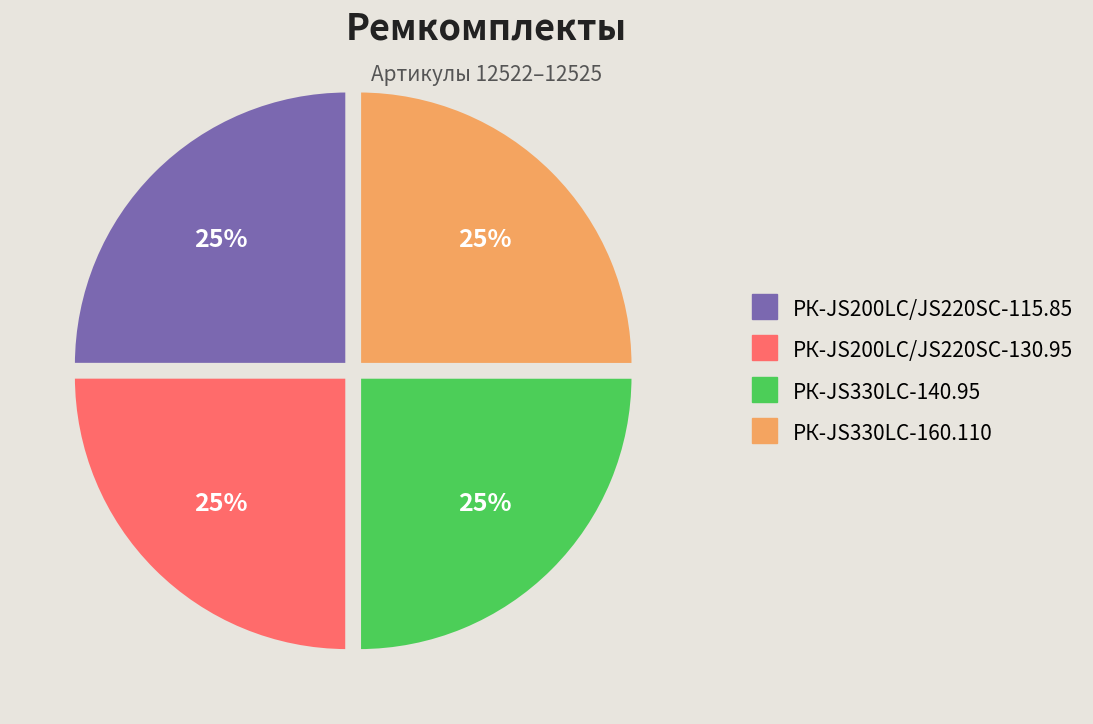

Approximately how many times larger is the value at РК-JS200LC/JS220SC-115.85 compared to РК-JS200LC/JS220SC-130.95?

1.0